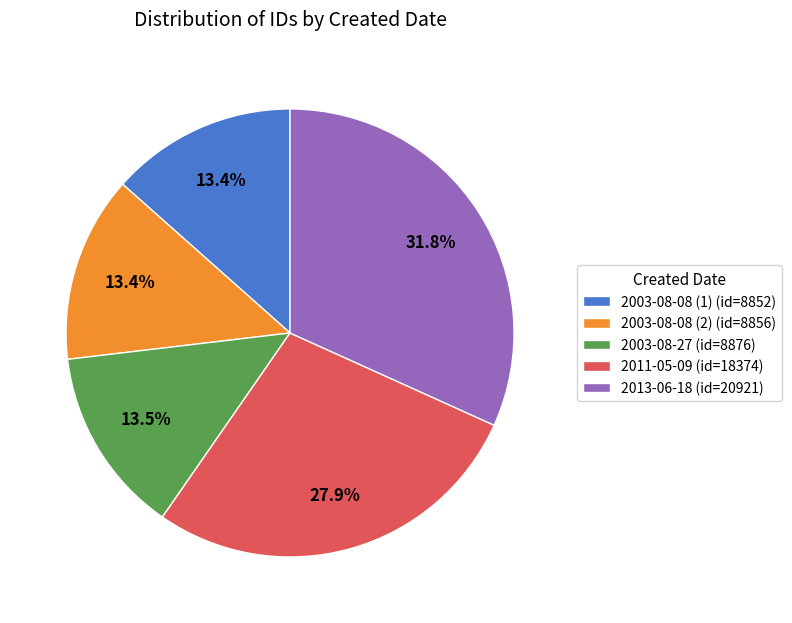

What is the total percentage of 2003-08-27 (id=8876) and 2003-08-08 (2) (id=8856)?

26.9%